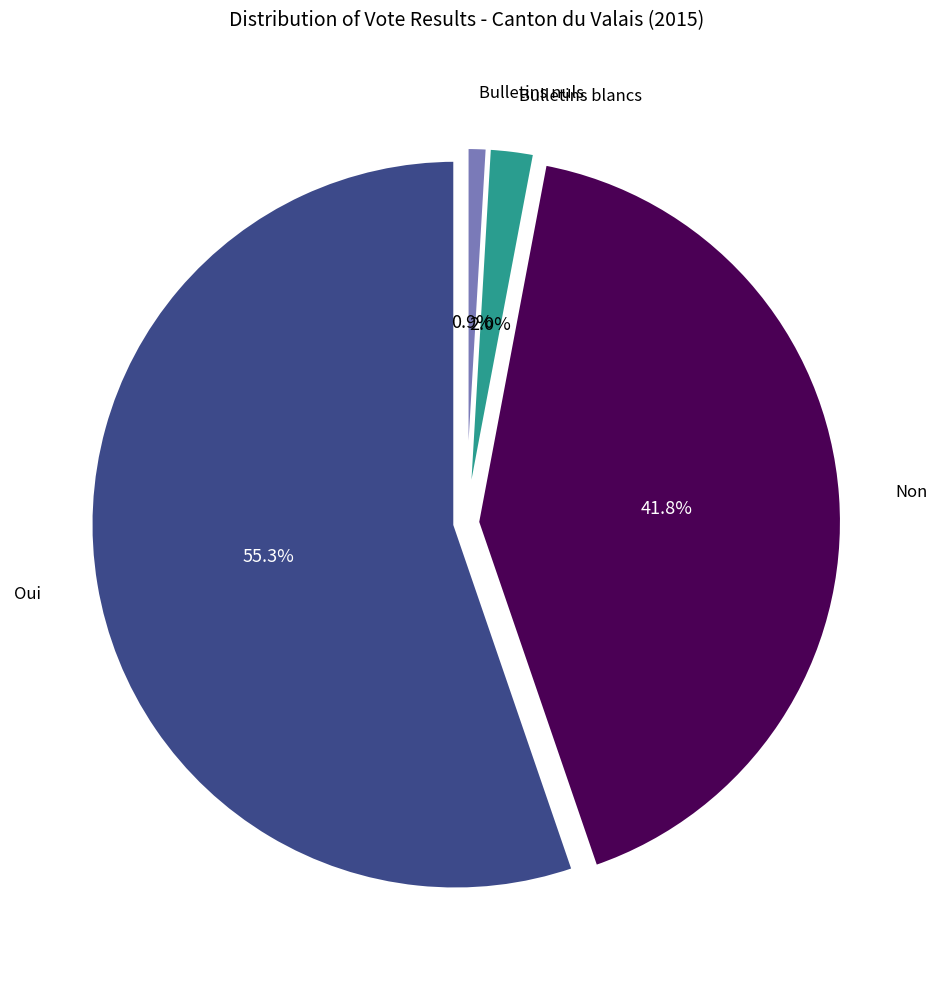

Between Oui and Bulletins nuls, which is larger?

Oui